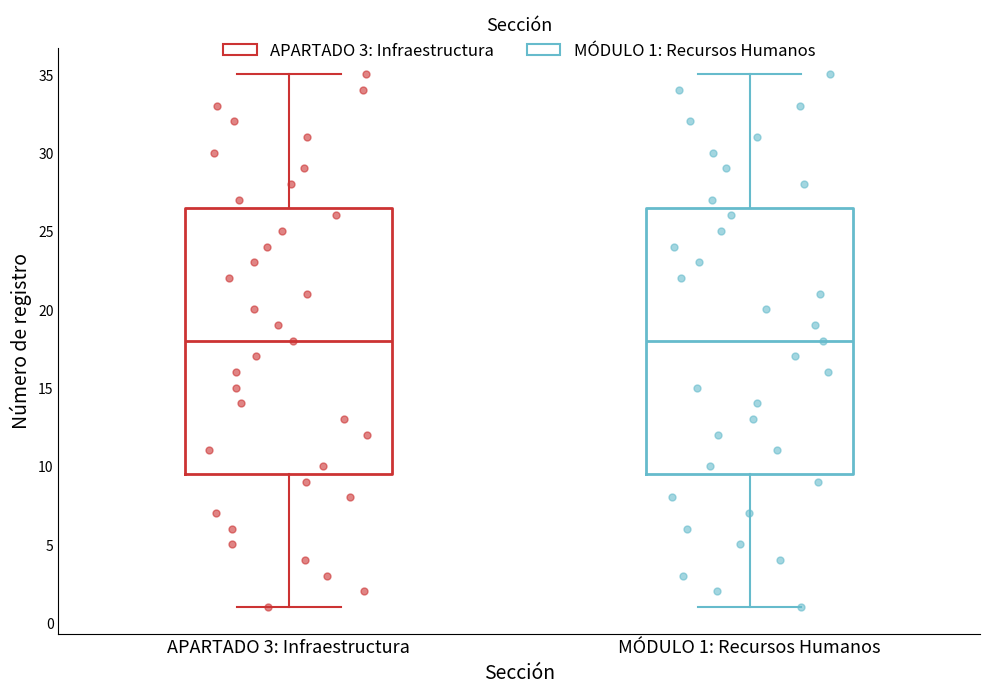

Where does the lower whisker of the box for MÓDULO 1: Recursos Humanos end on the y-axis? The values are not printed on the chart, so give them approximately, as read against the axis.

1.0